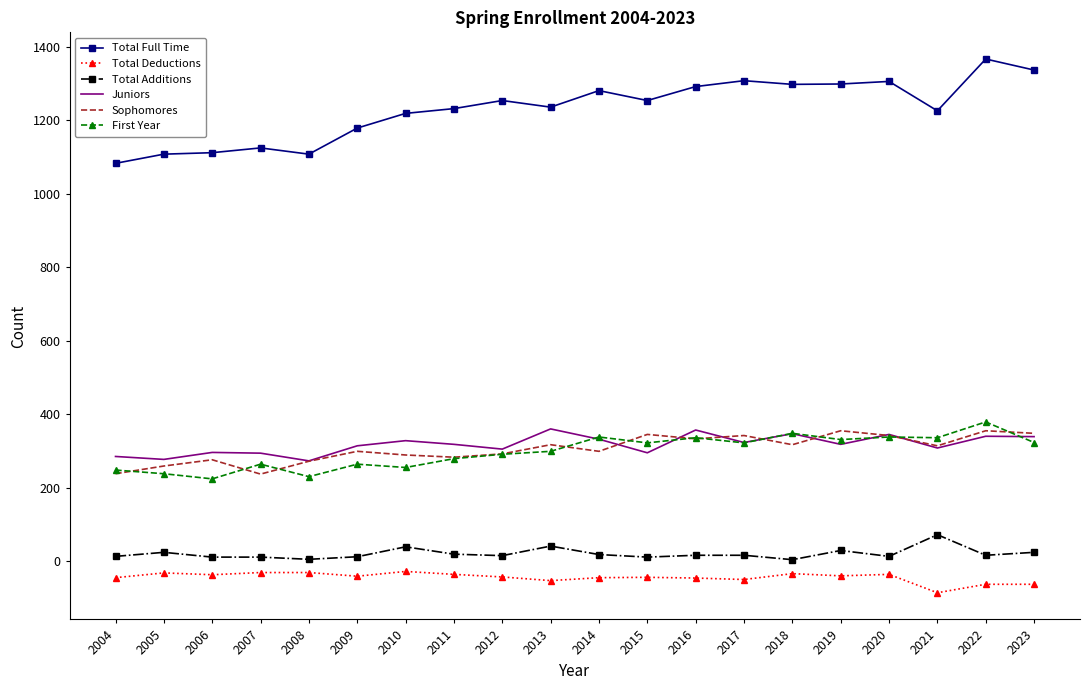

What is the average value of the Total Additions series?

20